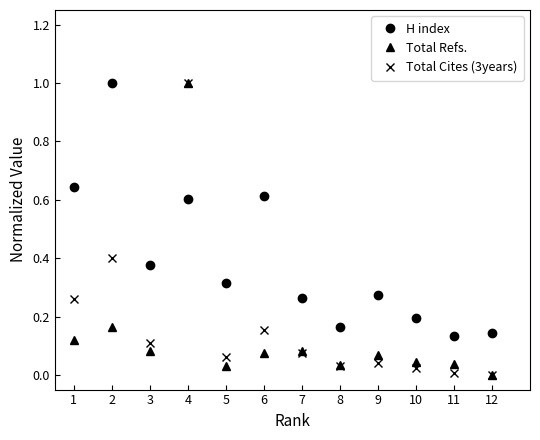

Between which two adjacent categories do Total Cites (3years) and H index first intersect?

3 and 4